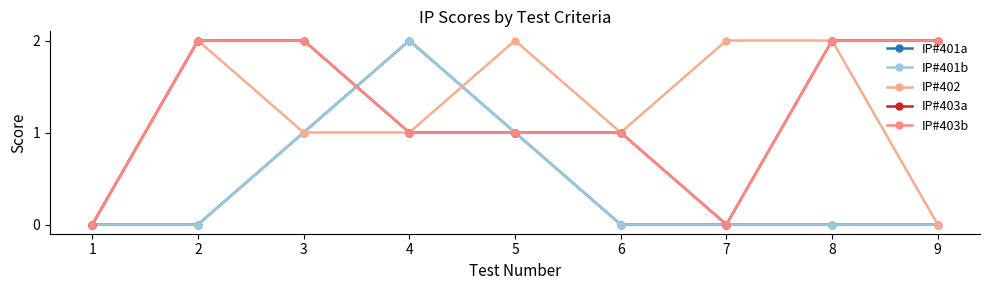

Which label corresponds to the largest value in the chart?

4